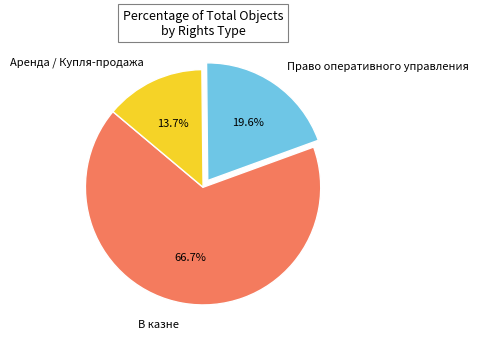

Between В казне and Право оперативного управления, which is larger?

В казне